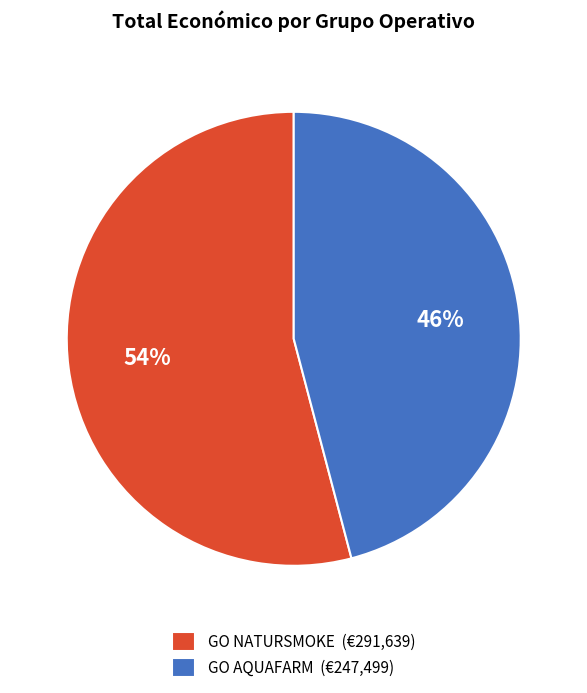

Is it true that GO NATURSMOKE is 68% of the pie?

False